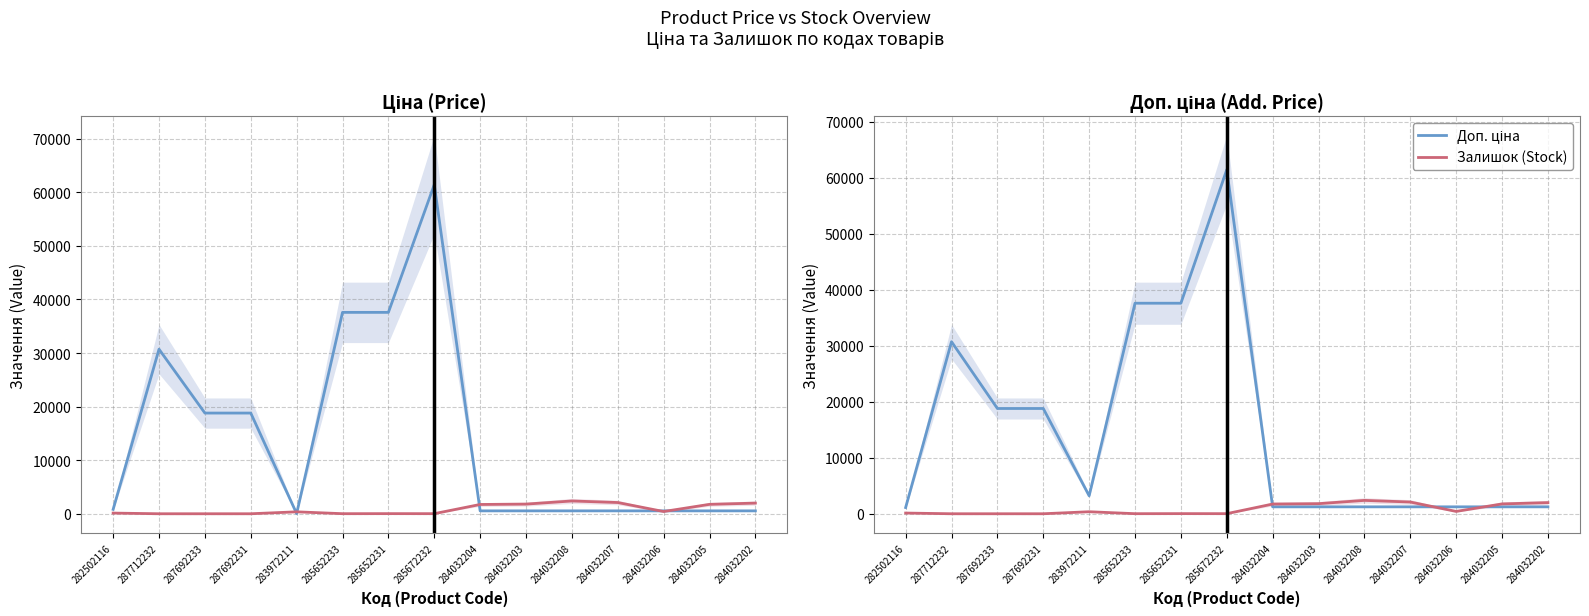

Reading right to left, list all the values displayed in this chart.

Ціна / Доп. ціна: 284032202=539.0	284032205=539.0	284032206=539.0	284032207=539.0	284032208=539.0	284032203=539.0	284032204=539.0	285672232=61434.3	285652231=37593.6	285652233=37593.6	283972211=32.0	287692231=18796.8	287692233=18796.8	287712232=30717.1	282502116=818.5
Залишок (Stock): 284032202=1988.0	284032205=1757.0	284032206=417.0	284032207=2096.0	284032208=2388.0	284032203=1802.0	284032204=1734.0	285672232=16.0	285652231=23.0	285652233=13.0	283972211=360.0	287692231=0.0	287692233=0.0	287712232=0.0	282502116=125.0
Доп. ціна: 284032202=1235.4	284032205=1235.4	284032206=1235.4	284032207=1235.4	284032208=1235.4	284032203=1235.4	284032204=1235.4	285672232=61434.3	285652231=37593.6	285652233=37593.6	283972211=3205.0	287692231=18796.8	287692233=18796.8	287712232=30717.1	282502116=1109.2